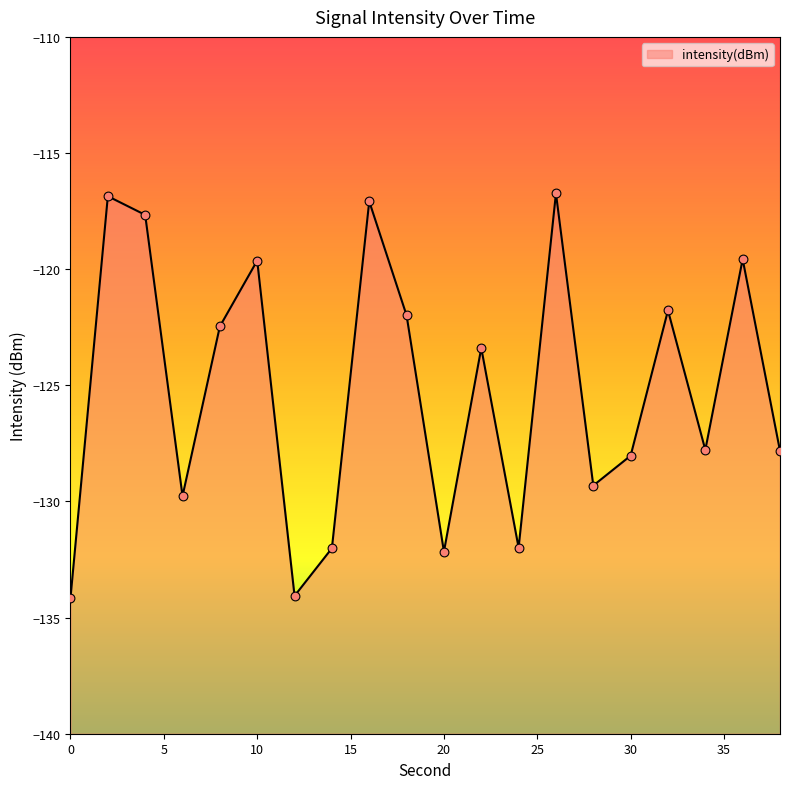

What is the change in value from 0 to 22?

+10.8